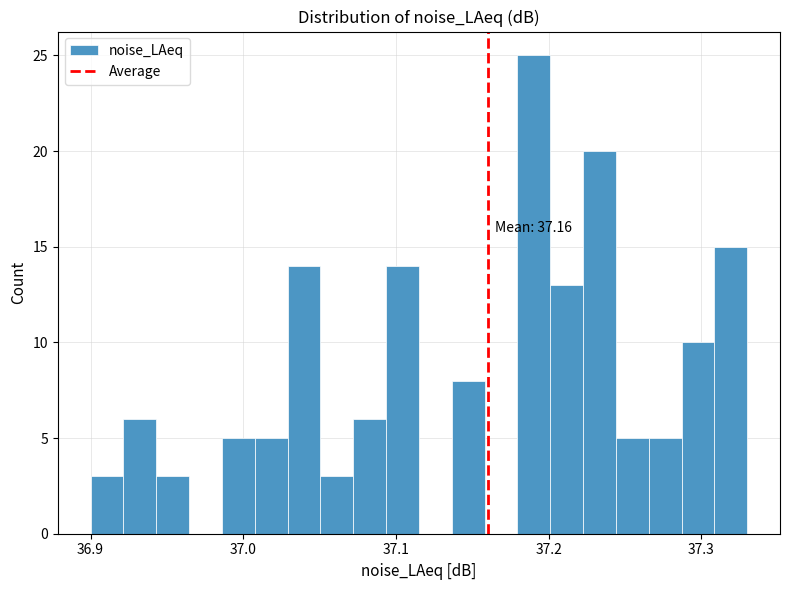

Around what value on the x-axis is the tallest bar? Give the approximate position of its centre, as read against the axis.

37.19